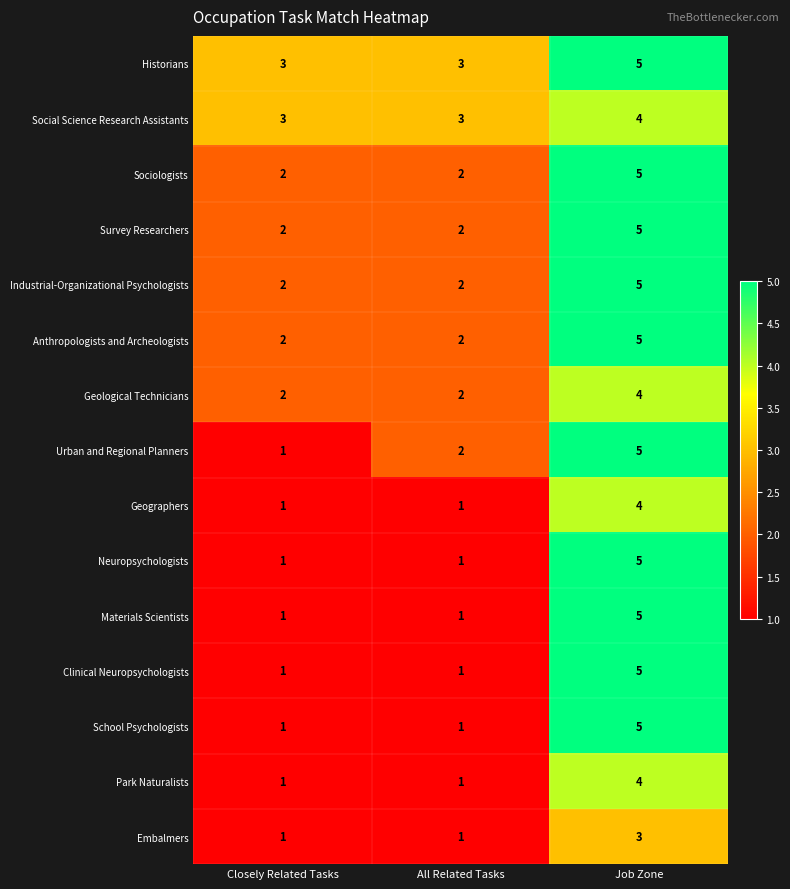

What is the approximate value of Materials Scientists at Job Zone?

5